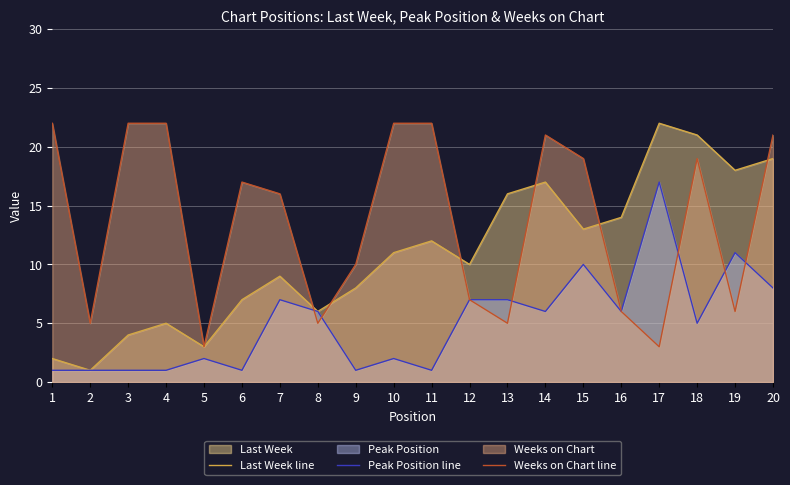

What is the difference between the second highest and second lowest values in the Weeks on Chart line series?

19